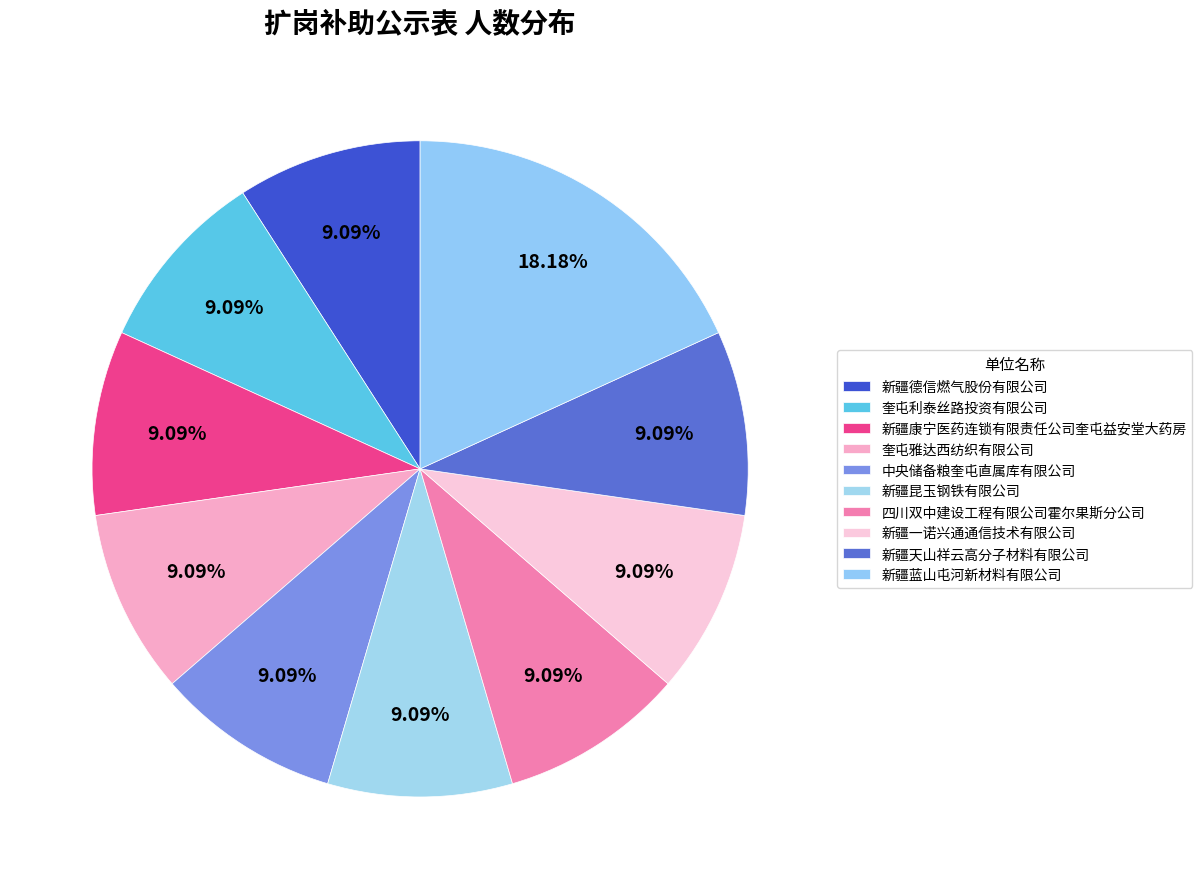

To the nearest percent, what is the combined percentage of 新疆一诺兴通通信技术有限公司 and 四川双中建设工程有限公司霍尔果斯分公司?

18%